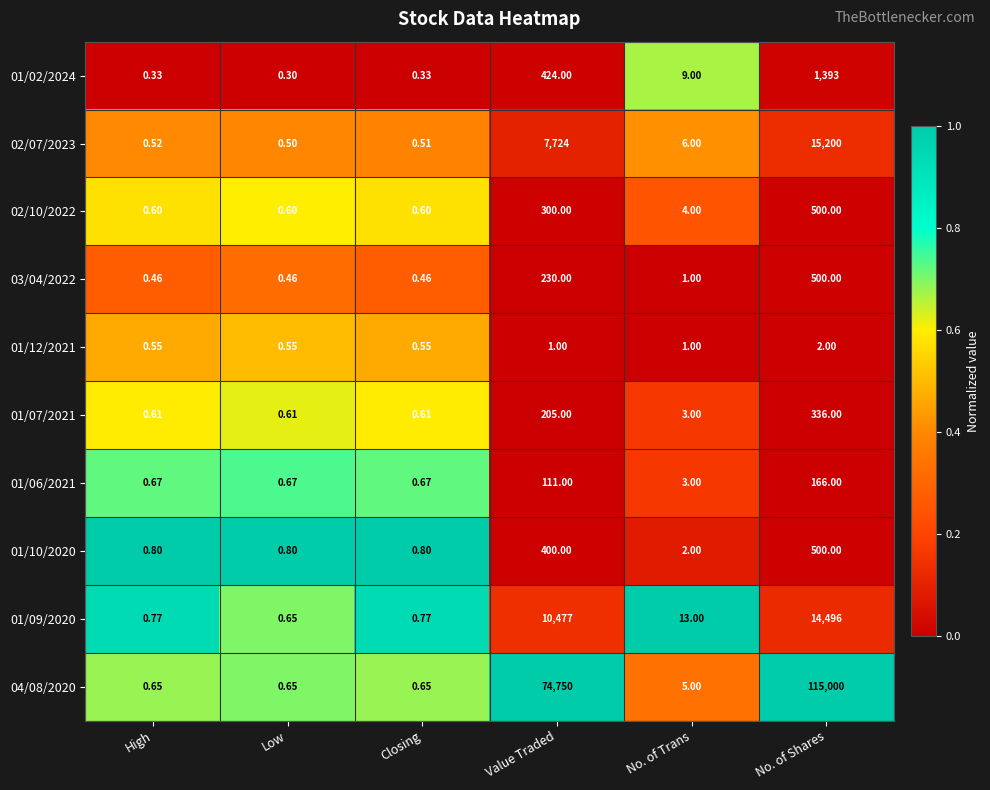

Which series has the largest range (max minus min)?

04/08/2020